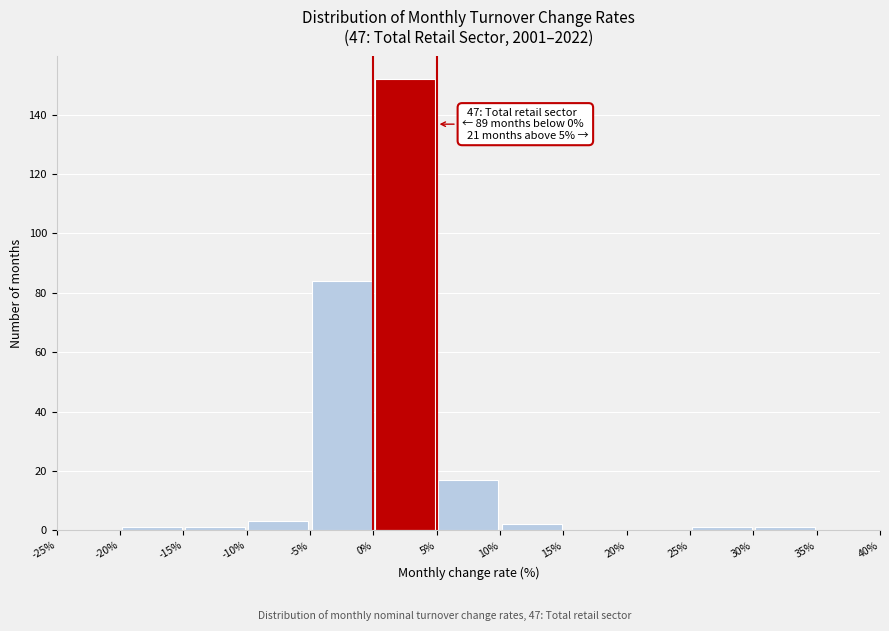

Over which range of the x-axis is the bar tallest?

0% to 5%